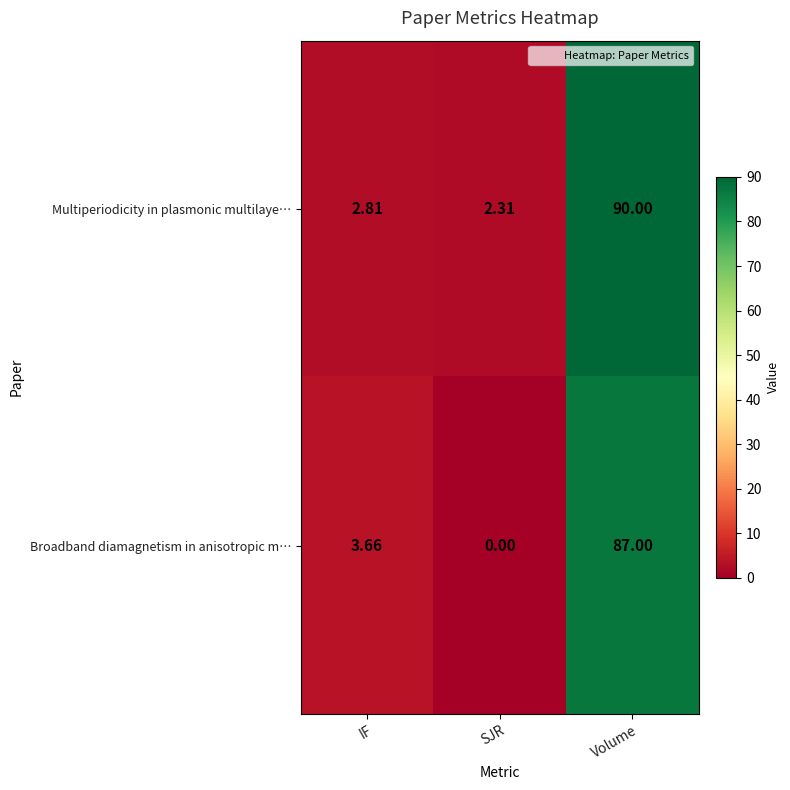

Is the value of Broadband diamagnetism in anisotropic m… at SJR greater than the value of Multiperiodicity in plasmonic multilaye… at Volume?

No